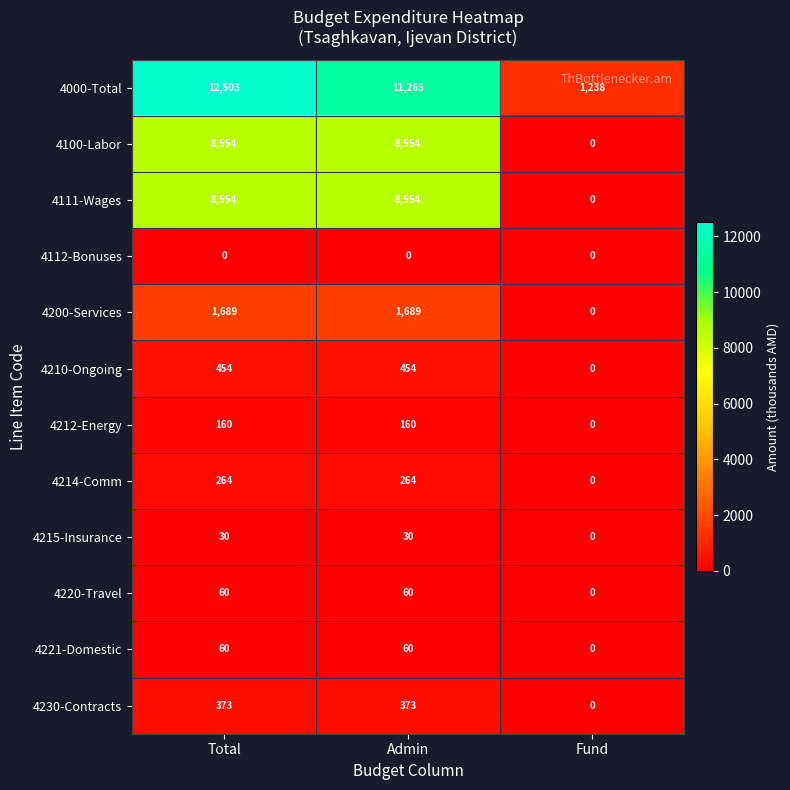

At which category is the sum across all series the highest?

Total